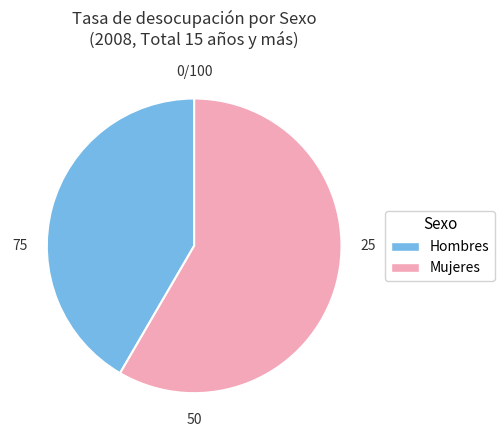

Is there any slice that represents more than half of the pie?

Yes